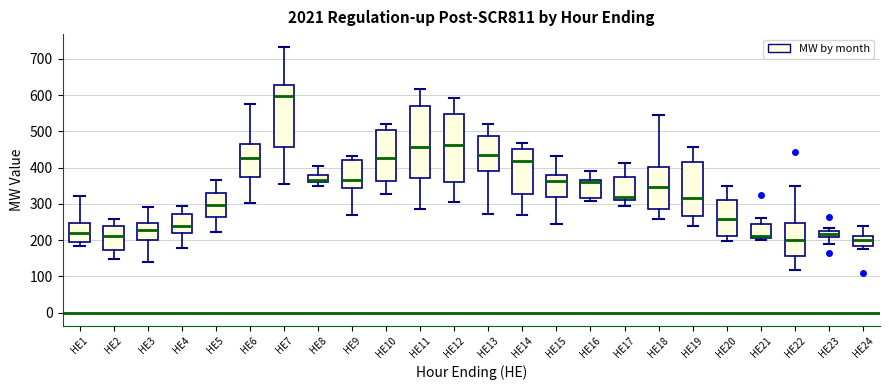

Where does the upper whisker of the box for HE20 end on the y-axis? The values are not printed on the chart, so give them approximately, as read against the axis.

350